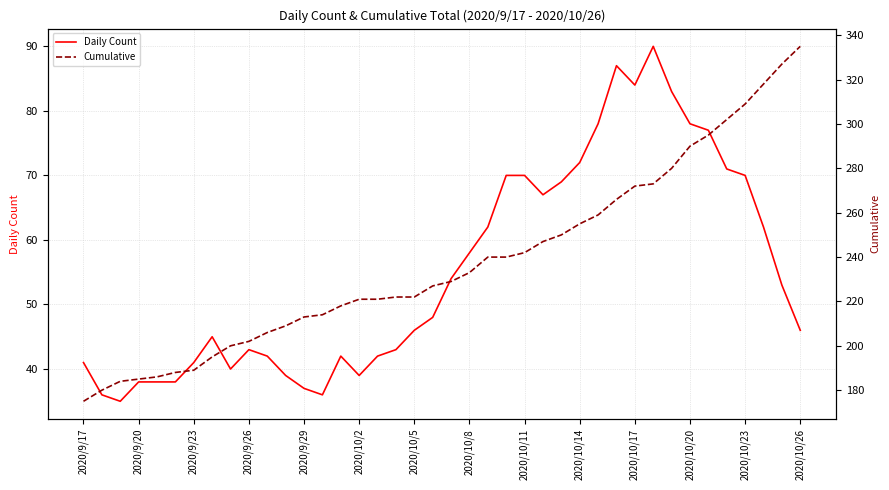

Where is Daily Count nearest to the value 62?

22